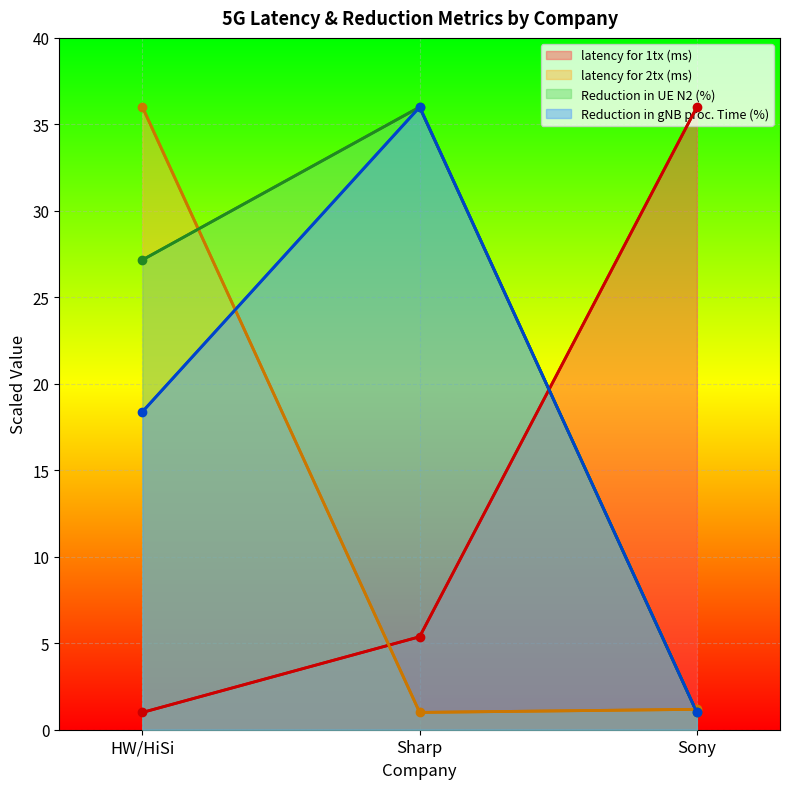

Reading left to right, what are all the values shown in this chart?

latency for 1tx (ms): 1.0	5.4	36.0
latency for 2tx (ms): 36.0	1.0	1.2
Reduction in UE N2 (%): 27.2	36.0	1.0
Reduction in gNB proc. Time (%): 18.4	36.0	1.0